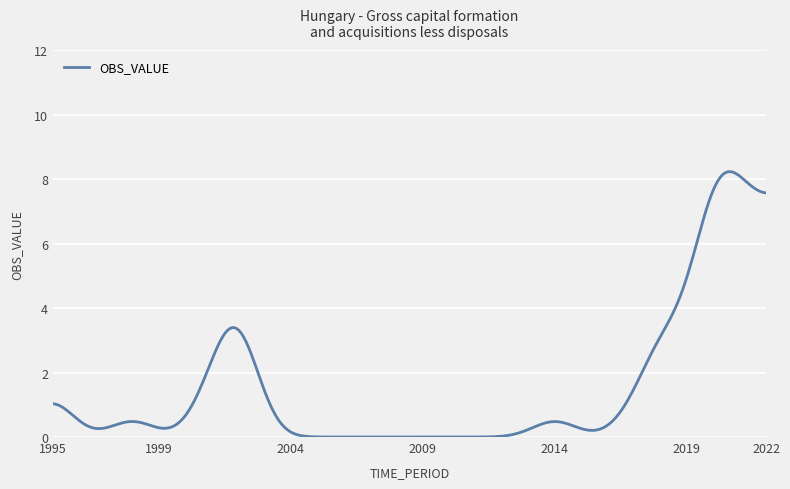

What is the greatest value displayed?

8.2